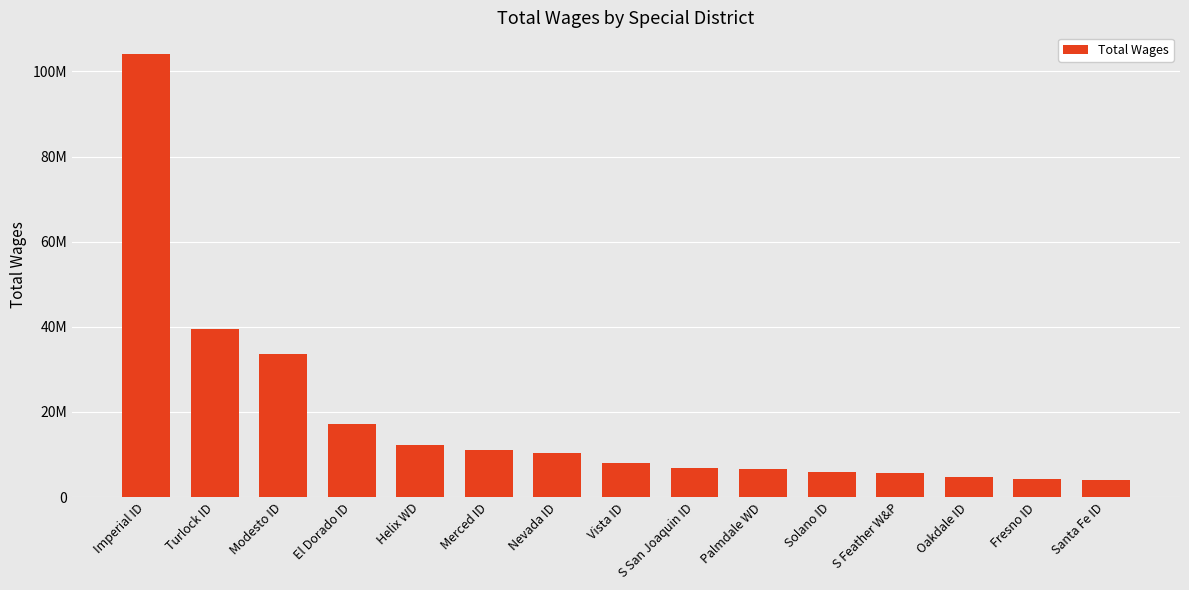

At which label does the data first exceed 7984793?

Imperial ID